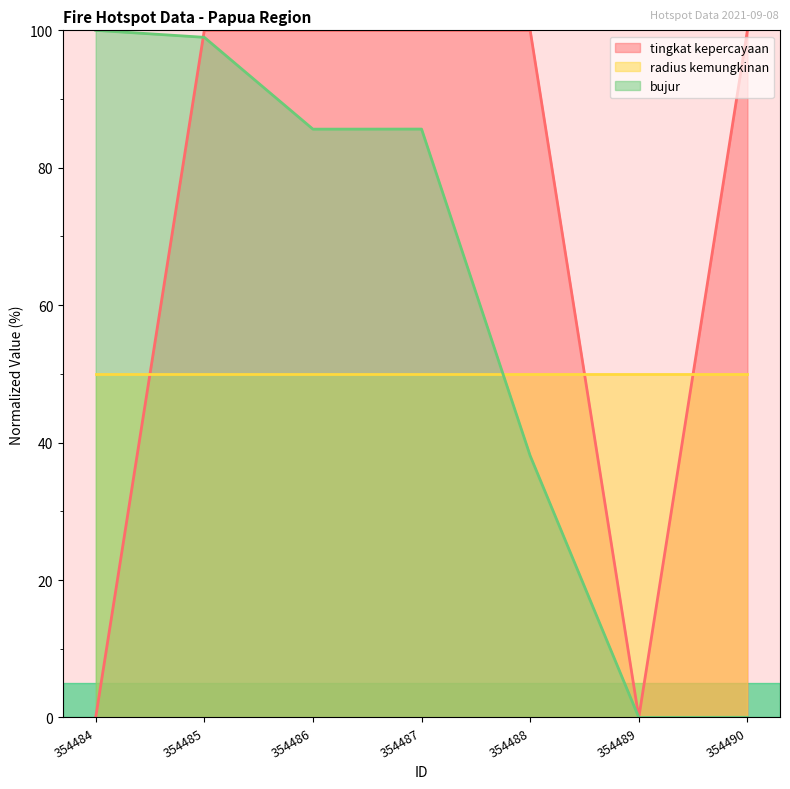

At which label is bujur closest to 50?

354488